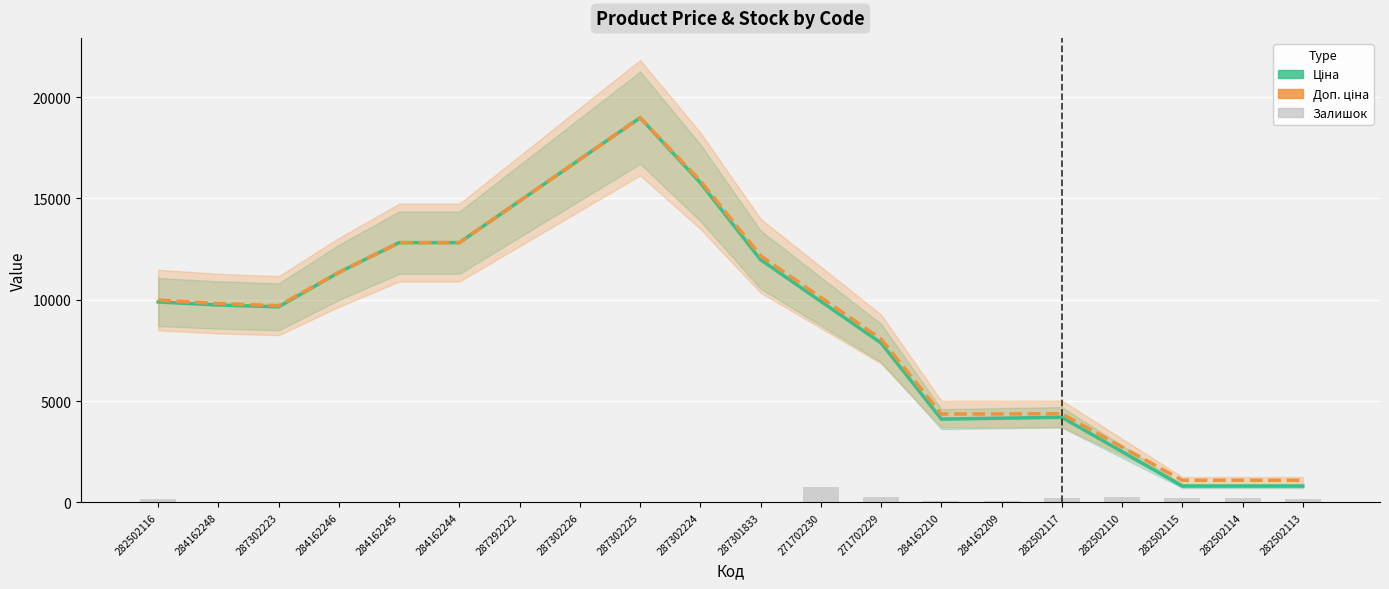

How many groups of bars are there?

20